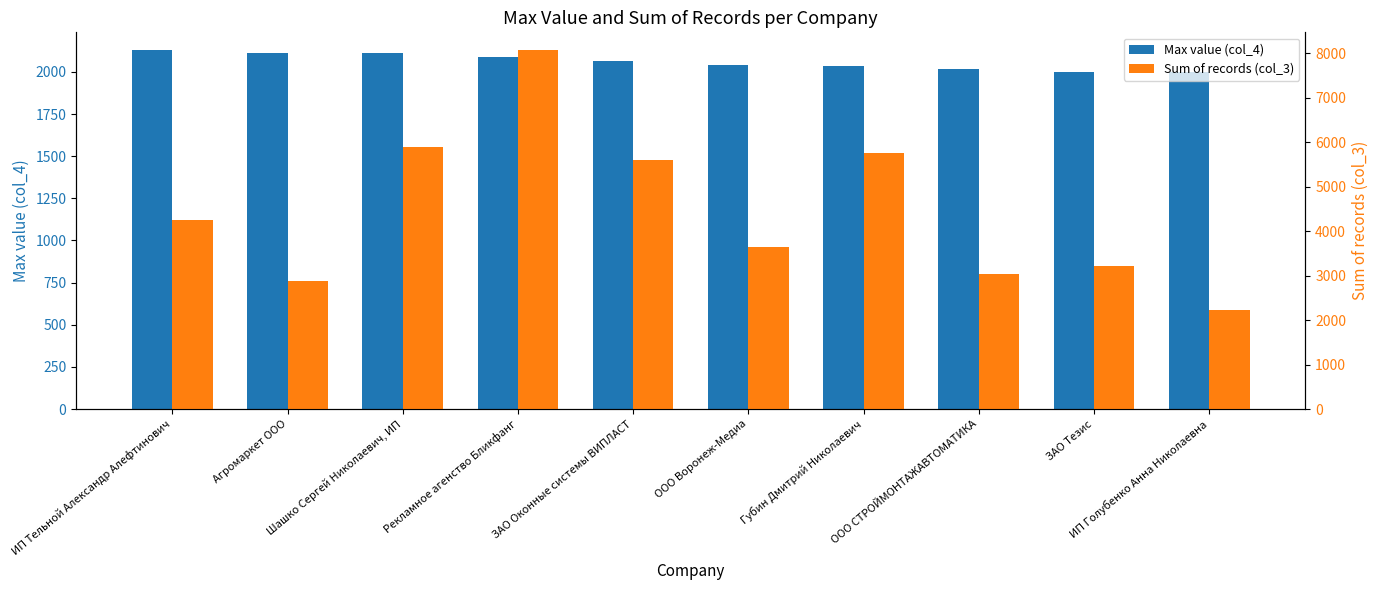

What is the difference between the second highest and second lowest values in the Sum of records (col_3) series?

2995.2